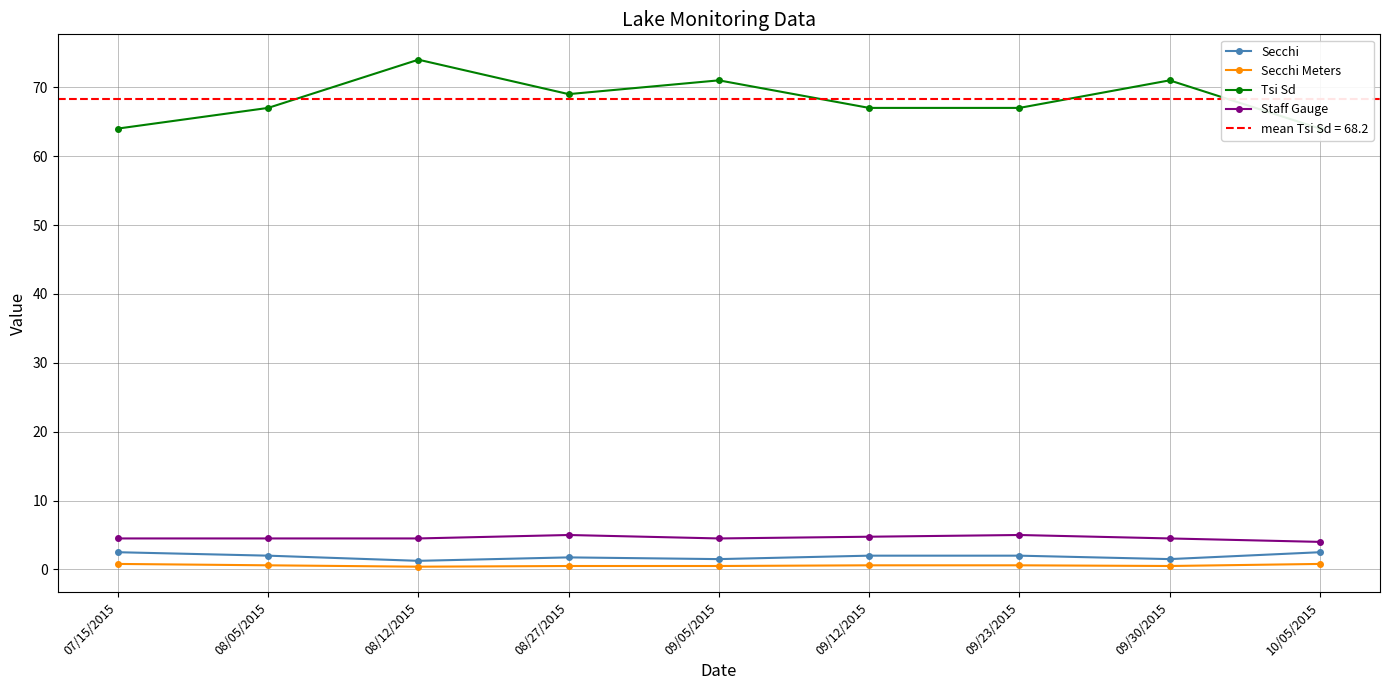

The value of Secchi at 08/27/2015 is 0.5. True or false?

False